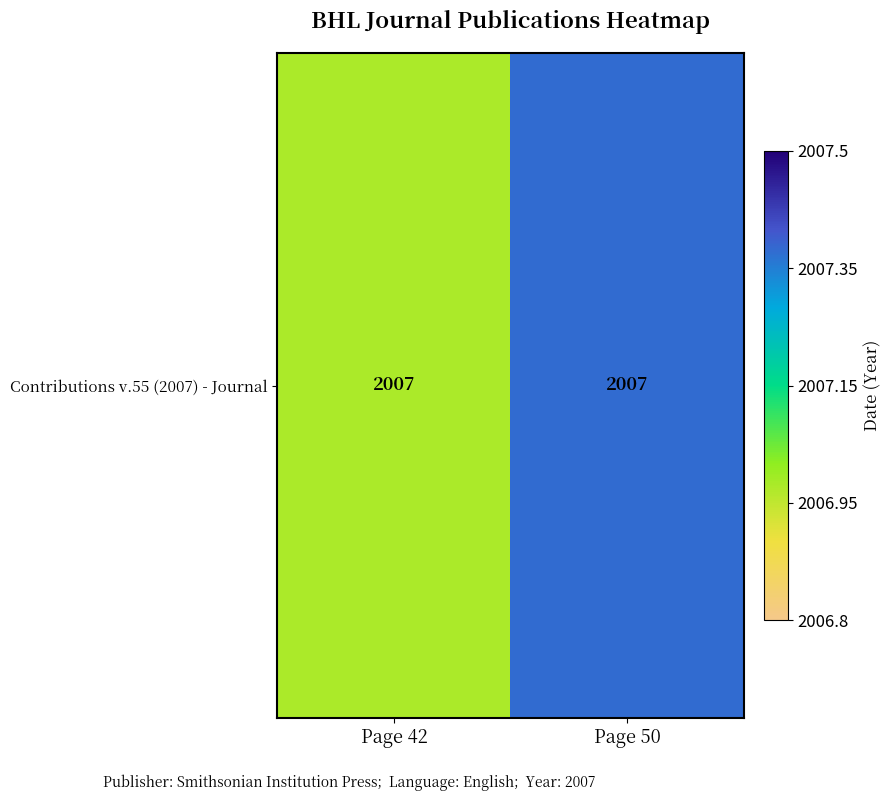

Rank the categories by value from highest to lowest.

Page 50, Page 42